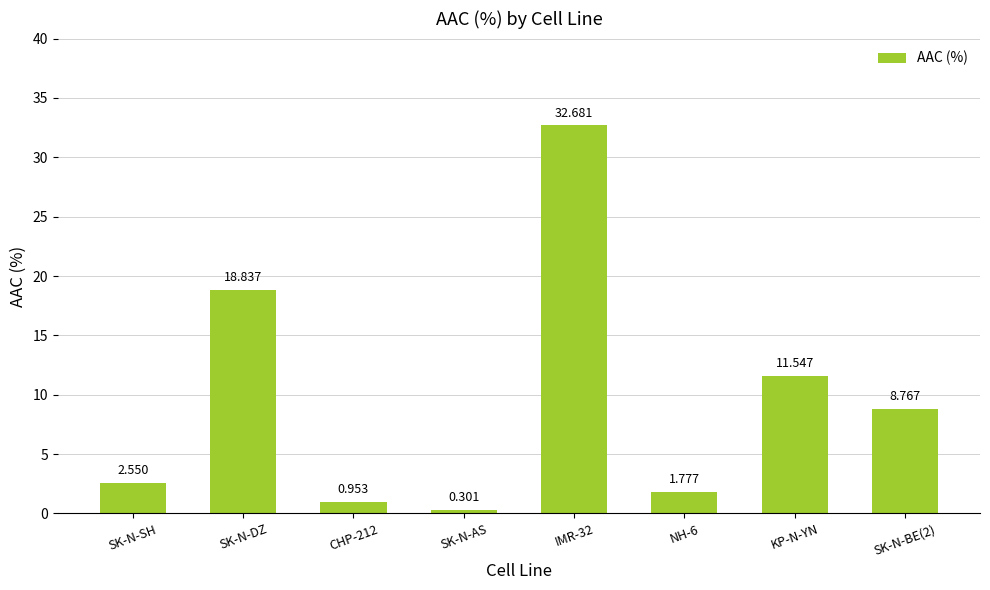

Where is the data nearest to the value 16?

SK-N-DZ